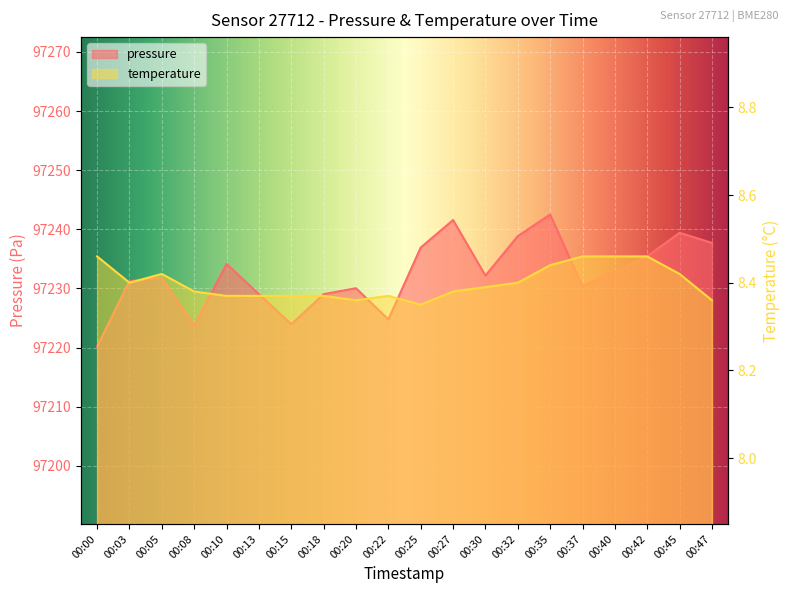

At how many categories does at least one series exceed 45180?

20